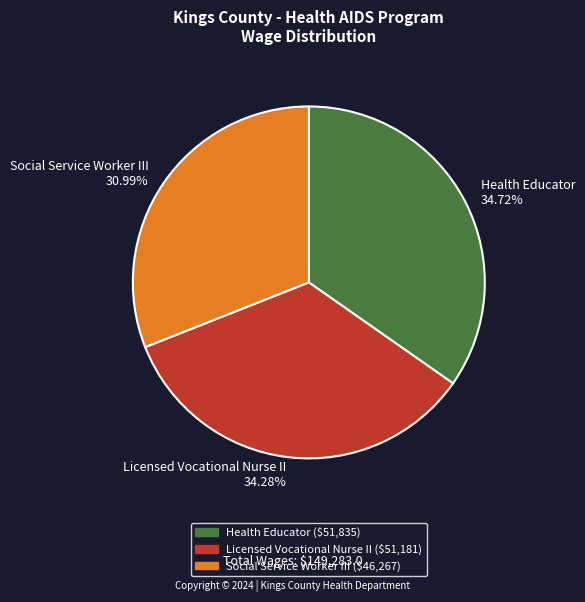

To the nearest percent, what percentage of the pie is Licensed Vocational Nurse II?

34%